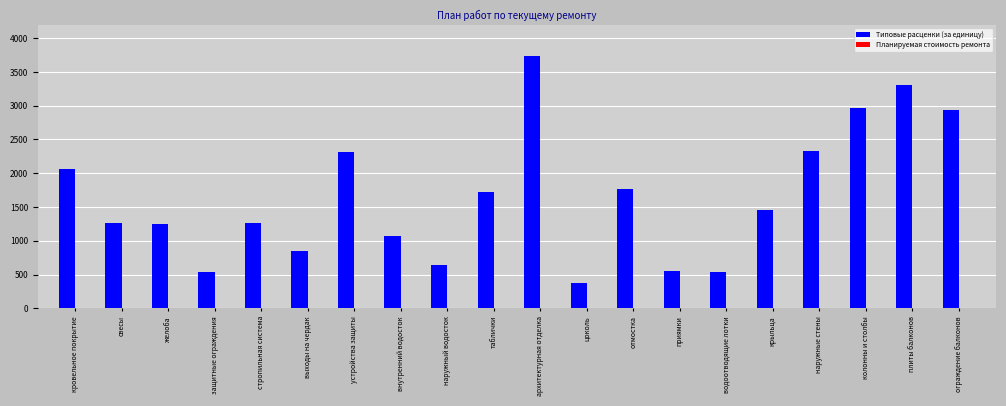

What position from the right is наружные стены?

4